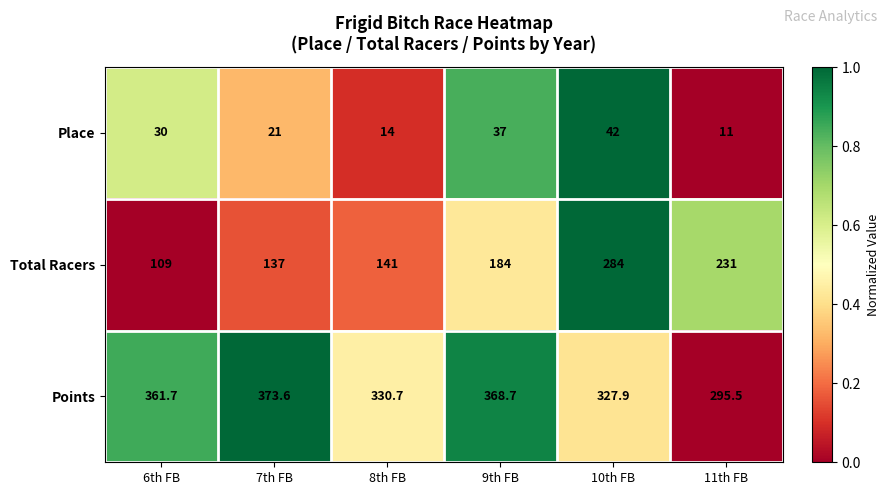

Rank the series by their maximum value, from highest to lowest.

Points, Total Racers, Place